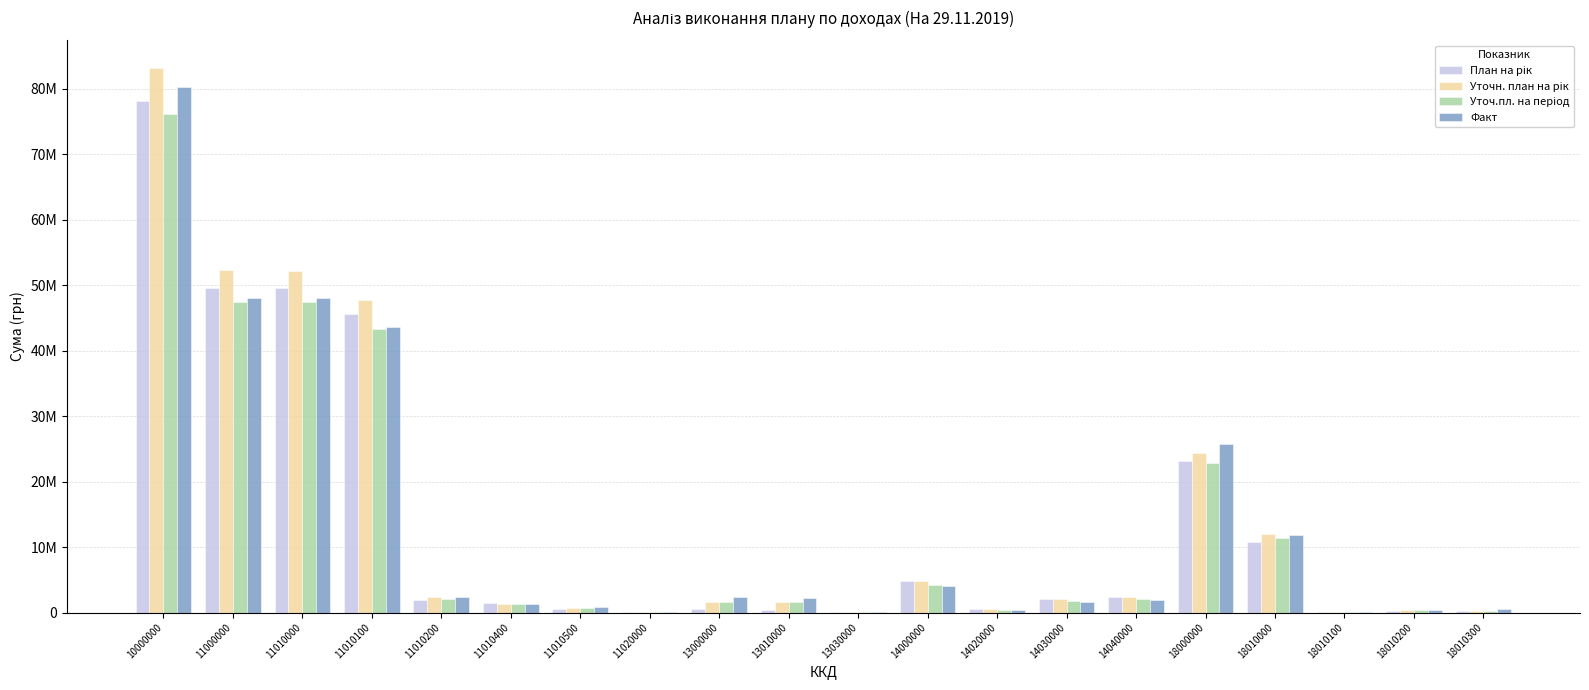

Which category has the highest value across all series?

10000000